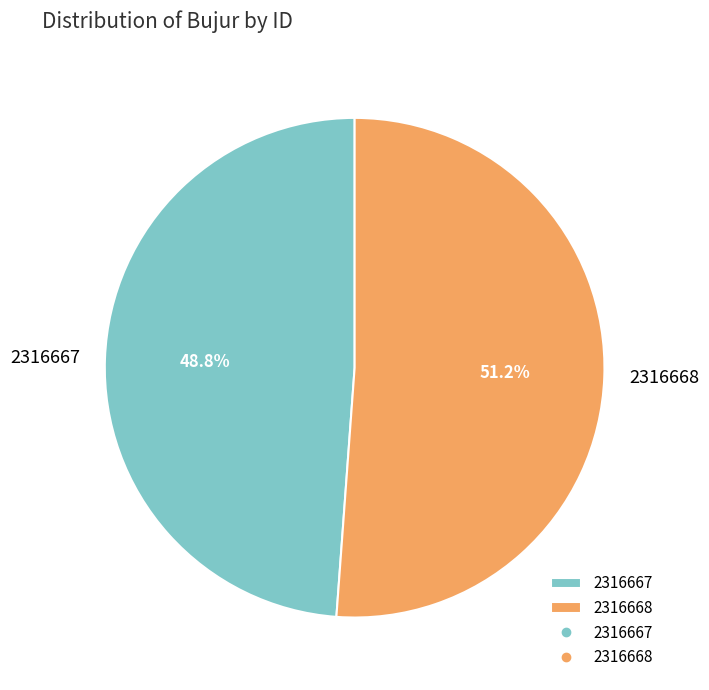

The 2316668 slice represents 39% of the pie. True or false?

False